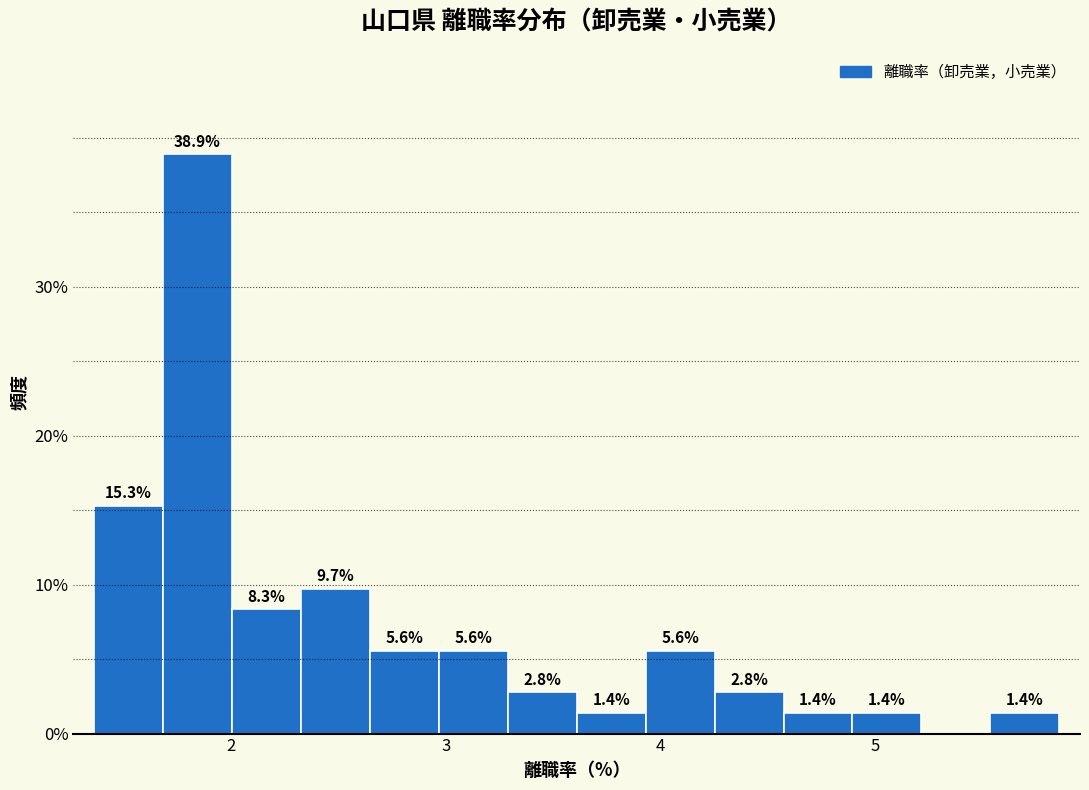

Around what value on the x-axis is the tallest bar? Give the approximate position of its centre, as read against the axis.

1.8